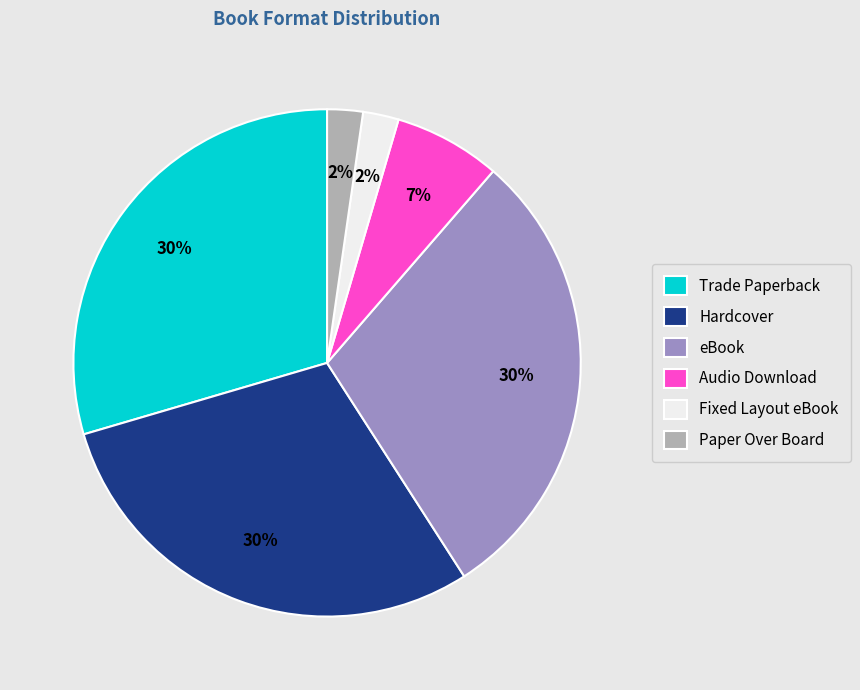

Do Fixed Layout eBook and Hardcover together represent more than half of the pie?

No